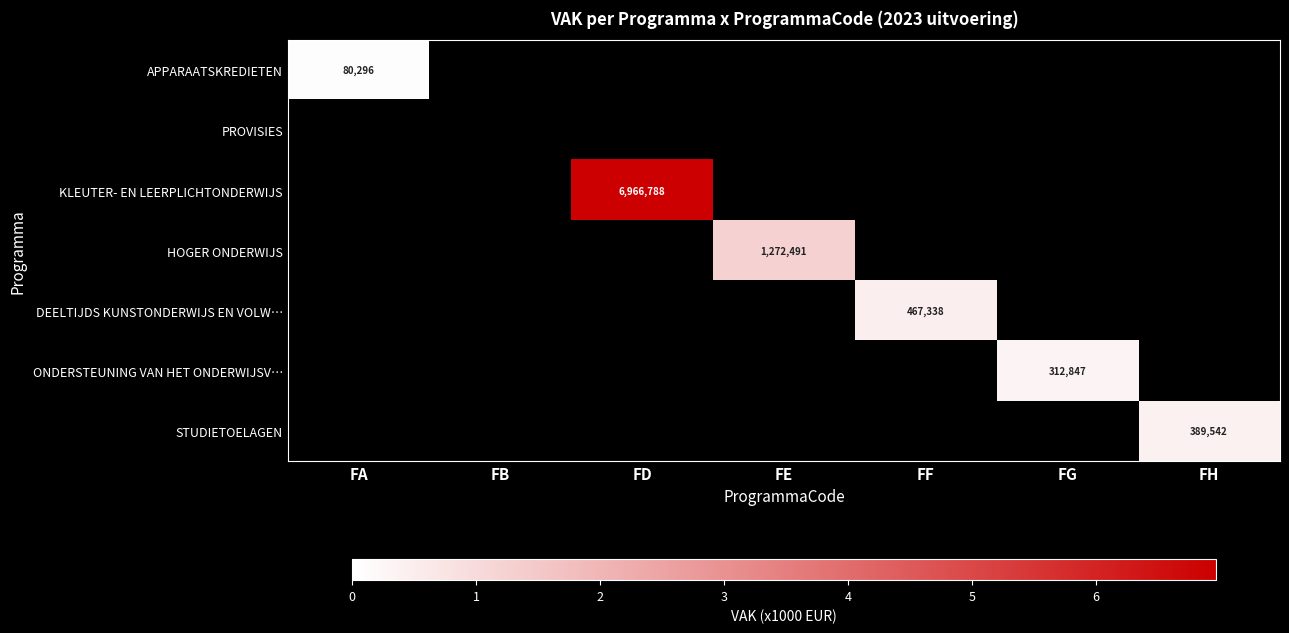

True or false: ONDERSTEUNING VAN HET ONDERWIJSV… has a value of 312847 at FG.

True